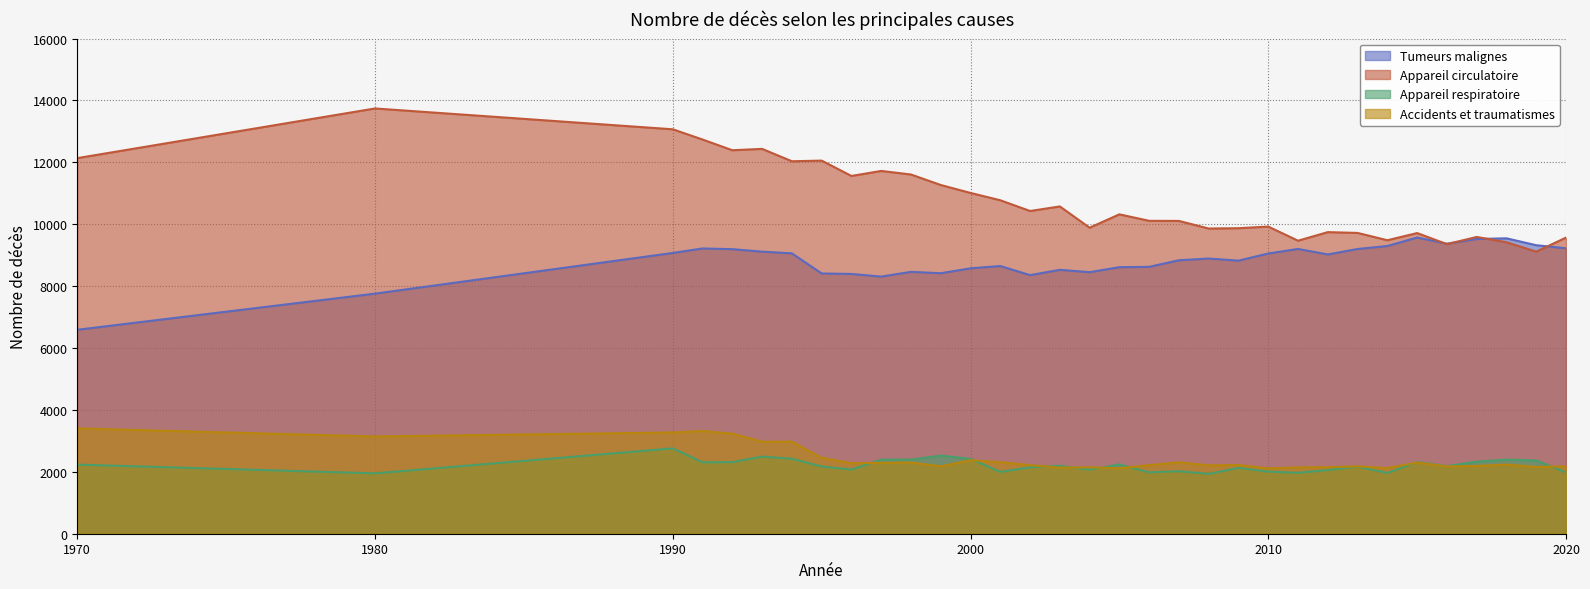

What is the maximum value for Accidents et traumatismes?

3403